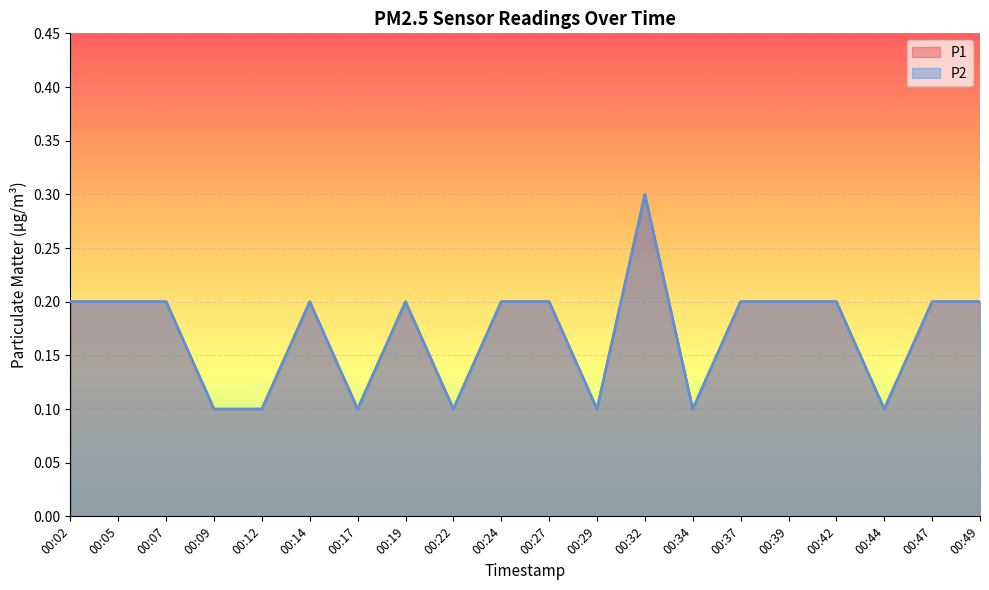

Reading left to right, transcribe all the data shown in this chart.

P1: 00:02=0.2	00:05=0.2	00:07=0.2	00:09=0.1	00:12=0.1	00:14=0.2	00:17=0.1	00:19=0.2	00:22=0.1	00:24=0.2	00:27=0.2	00:29=0.1	00:32=0.3	00:34=0.1	00:37=0.2	00:39=0.2	00:42=0.2	00:44=0.1	00:47=0.2	00:49=0.2
P2: 00:02=0.2	00:05=0.2	00:07=0.2	00:09=0.1	00:12=0.1	00:14=0.2	00:17=0.1	00:19=0.2	00:22=0.1	00:24=0.2	00:27=0.2	00:29=0.1	00:32=0.3	00:34=0.1	00:37=0.2	00:39=0.2	00:42=0.2	00:44=0.1	00:47=0.2	00:49=0.2